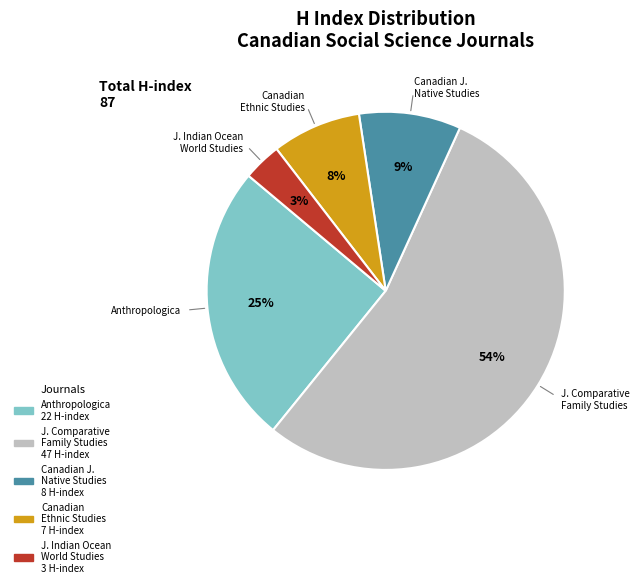

Does any single category account for the majority?

Yes